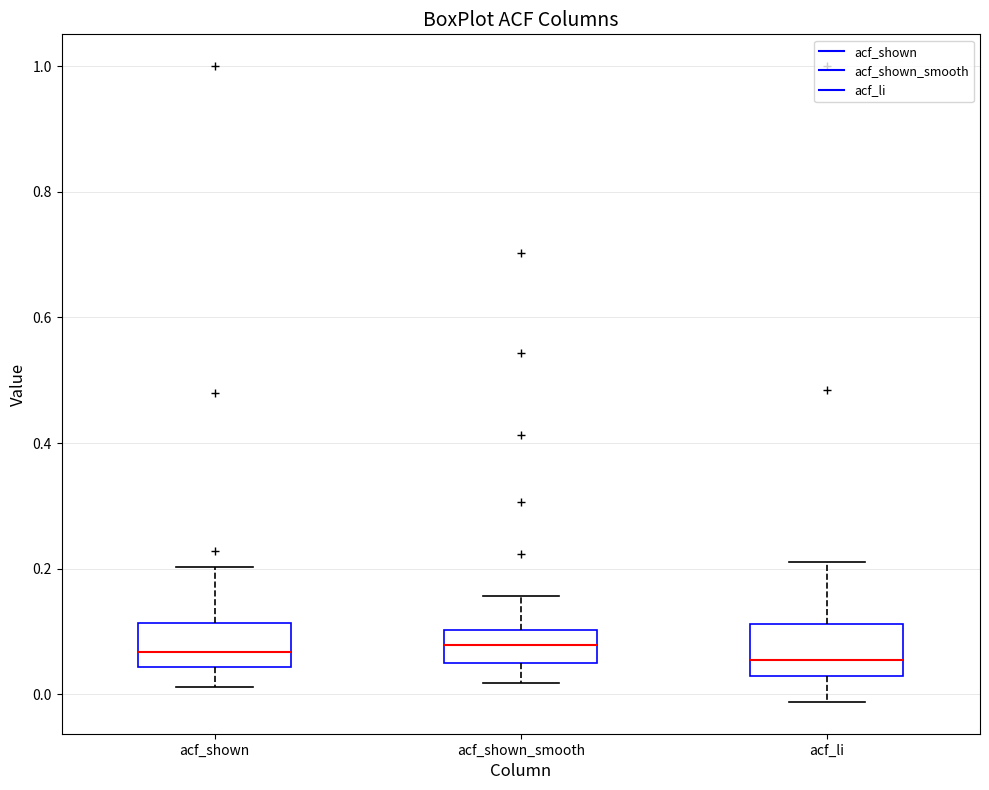

Reading left to right, read every box against the y-axis: the position of its median line, the range the box covers, and the ends of its whiskers. The values are not printed on the chart, so give them approximately, as read against the axis.

acf_shown: median 0.06, box 0.04 to 0.12, whiskers 0.02 to 0.20
acf_shown_smooth: median 0.08, box 0.04 to 0.10, whiskers 0.02 to 0.16
acf_li: median 0.06, box 0.02 to 0.12, whiskers -0.02 to 0.22